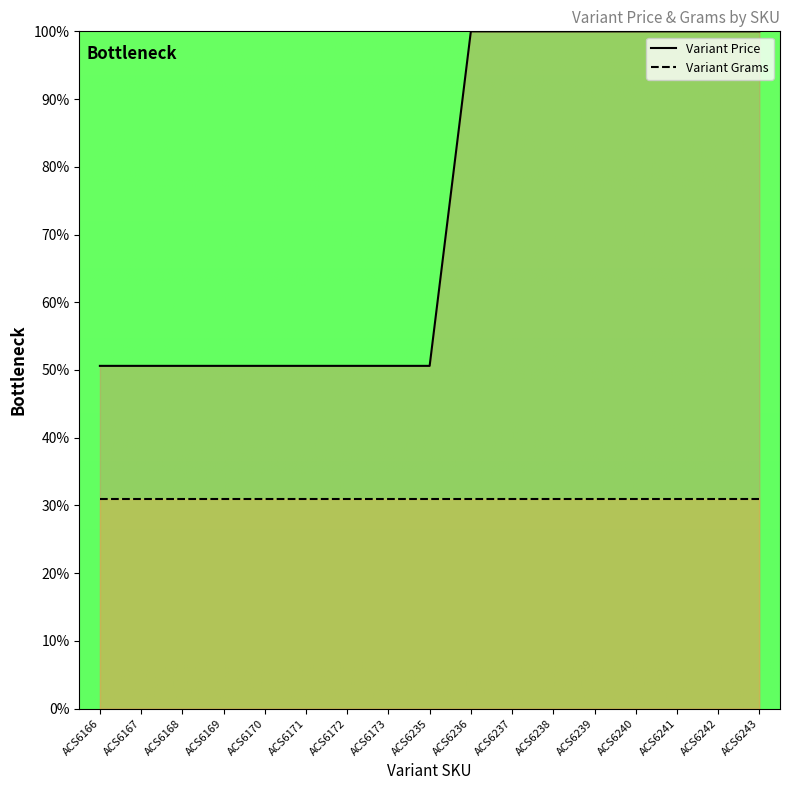

Is it true that the value at ACS6173 is 50.6?

True